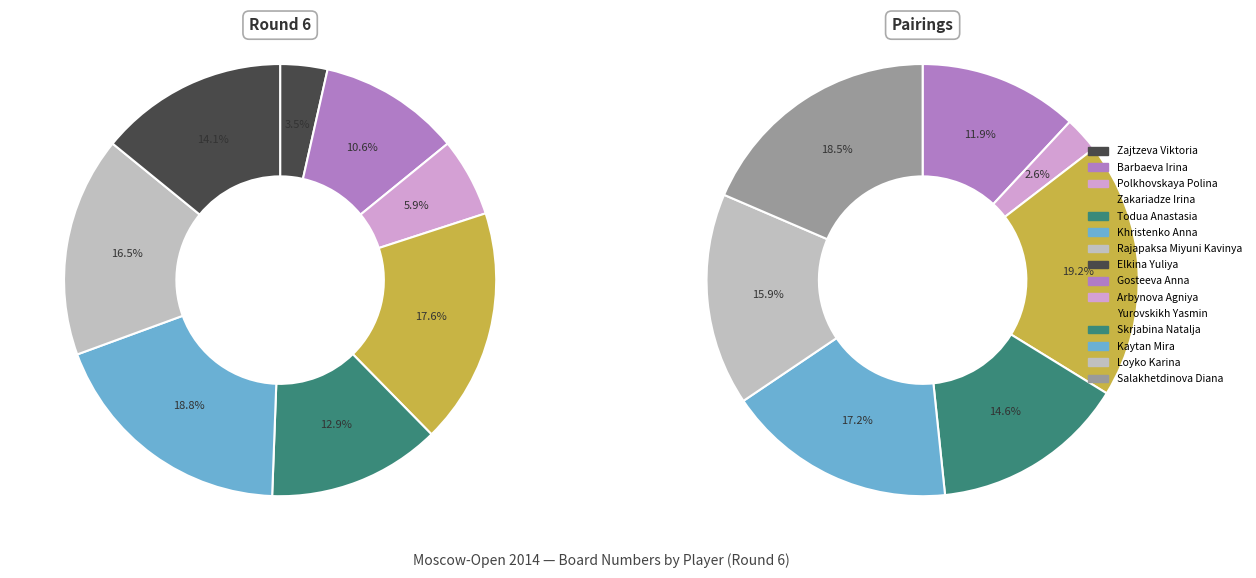

Rank the categories by value from highest to lowest.

Yurovskikh Yasmin, Salakhetdinova Diana, Kaytan Mira, Loyko Karina, Skrjabina Natalja, Gosteeva Anna, Khristenko Anna, Zakariadze Irina, Rajapaksa Miyuni Kavinya, Elkina Yuliya, Todua Anastasia, Barbaeva Irina, Polkhovskaya Polina, Arbynova Agniya, Zajtzeva Viktoria